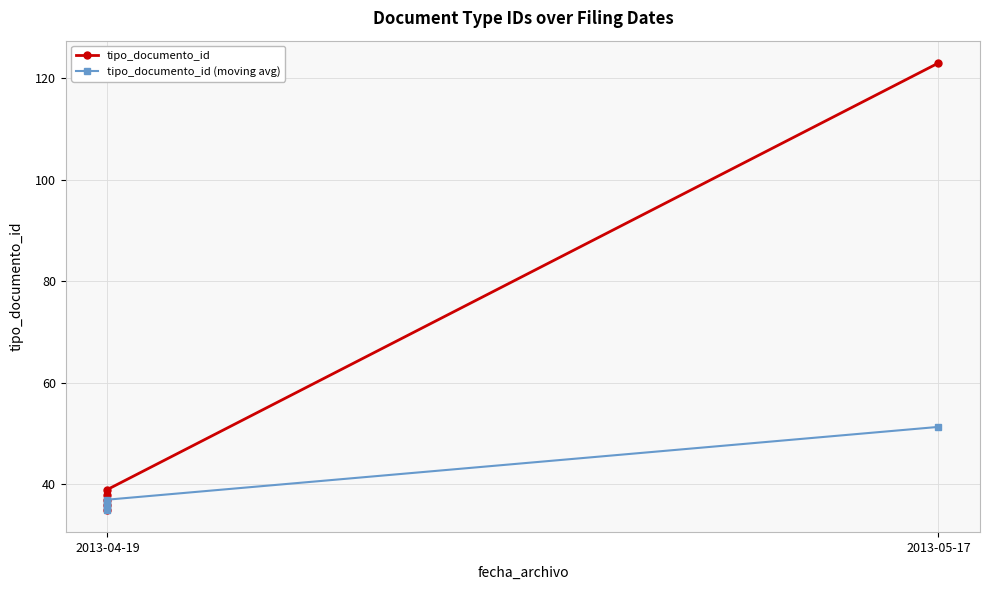

How many categories are shown in the chart?

6